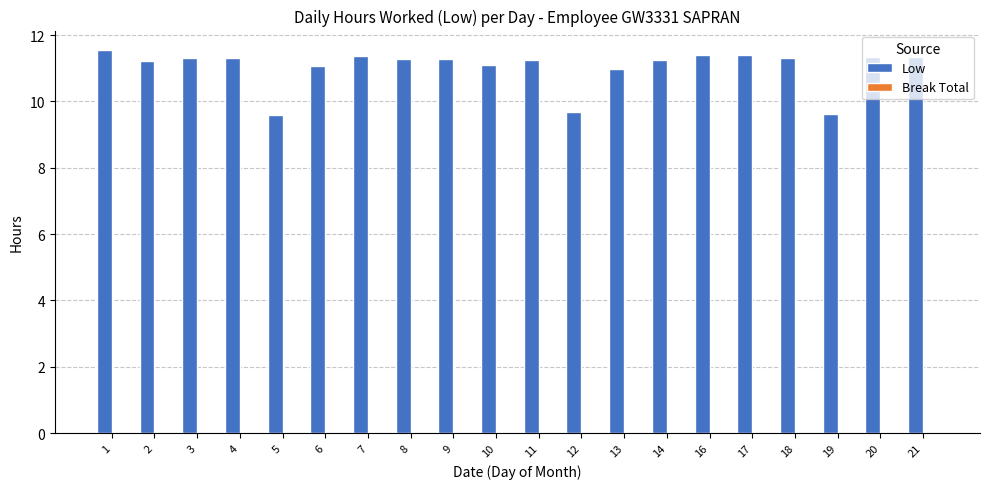

What is the ratio of the value at 18 to the value at 16?

1.0